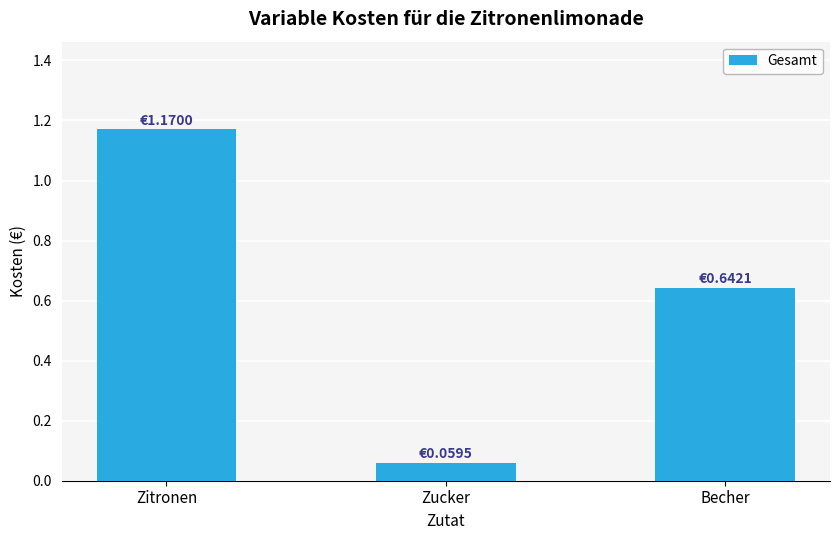

At which label is the value closest to 0?

Zucker